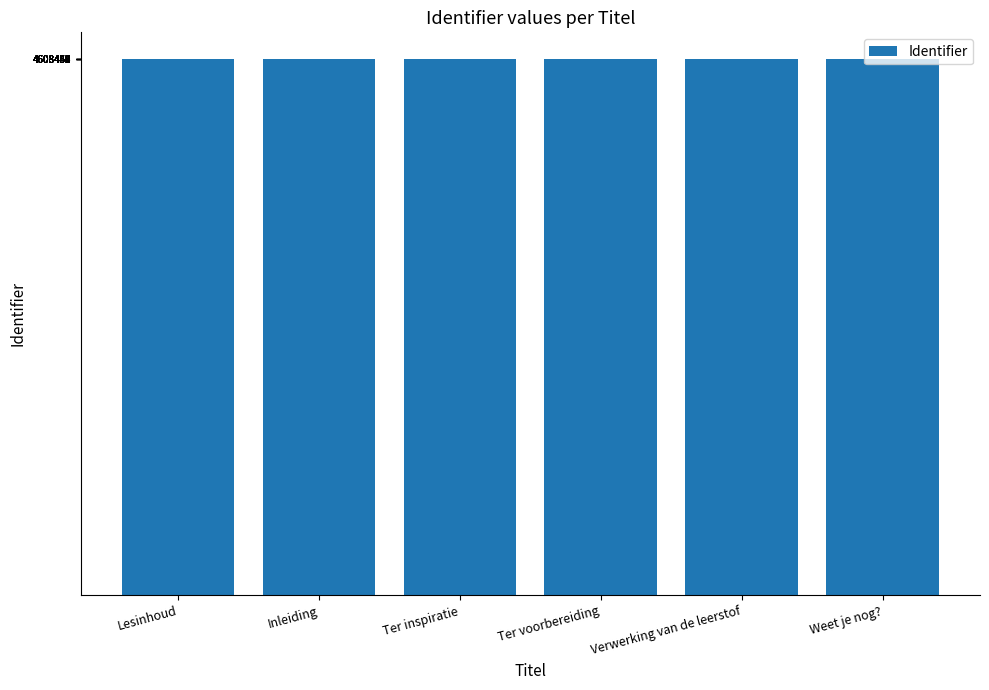

What is the difference between the maximum and second lowest values?

12